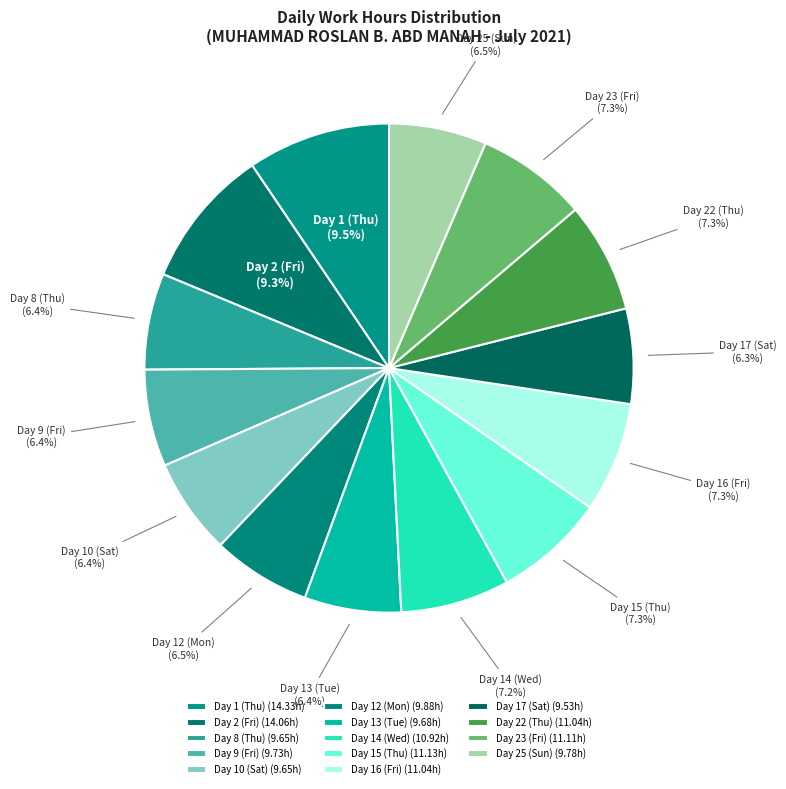

What is the total percentage of Day 12 (Mon) and Day 8 (Thu)?

12.9%